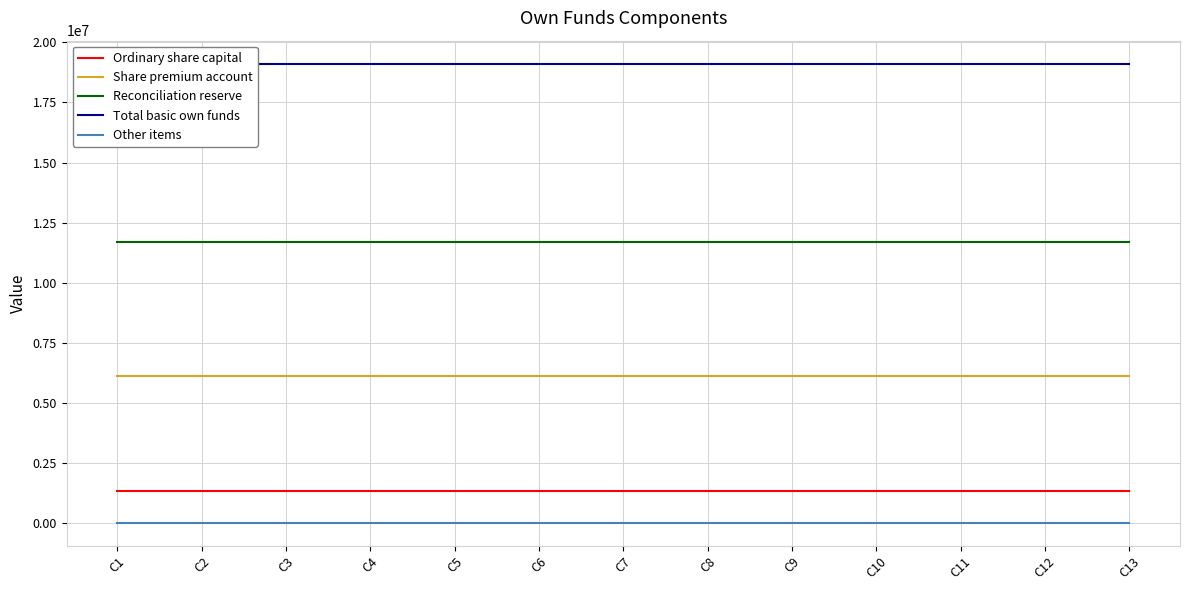

What is the value of the Ordinary share capital point at the 6th from the left?

1334106.0